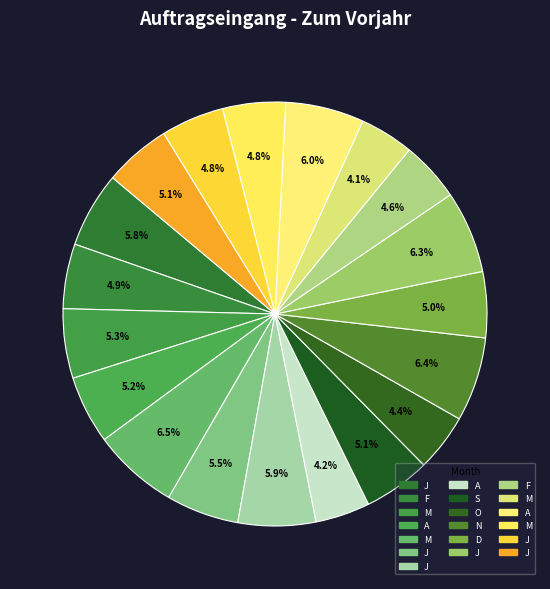

How many segments does this pie chart have?

19